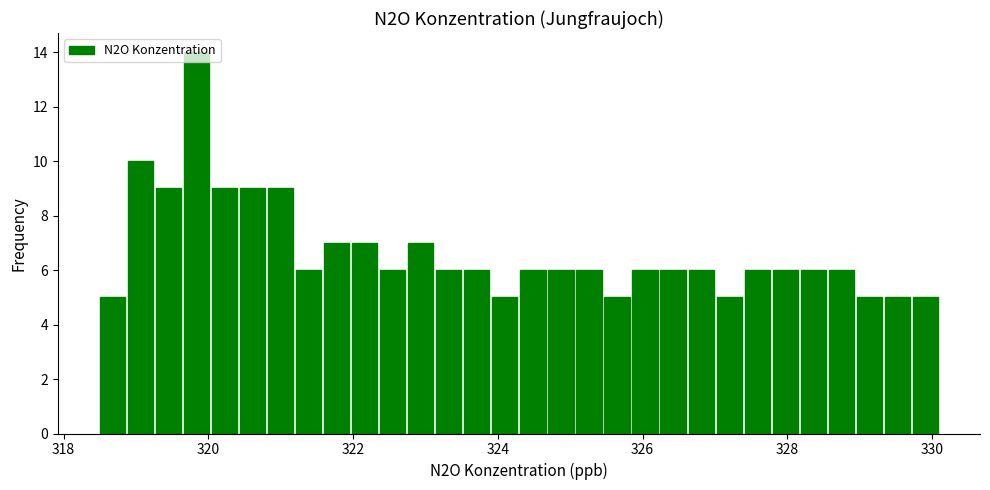

Around what value on the x-axis is the tallest bar? Give the approximate position of its centre, as read against the axis.

319.8